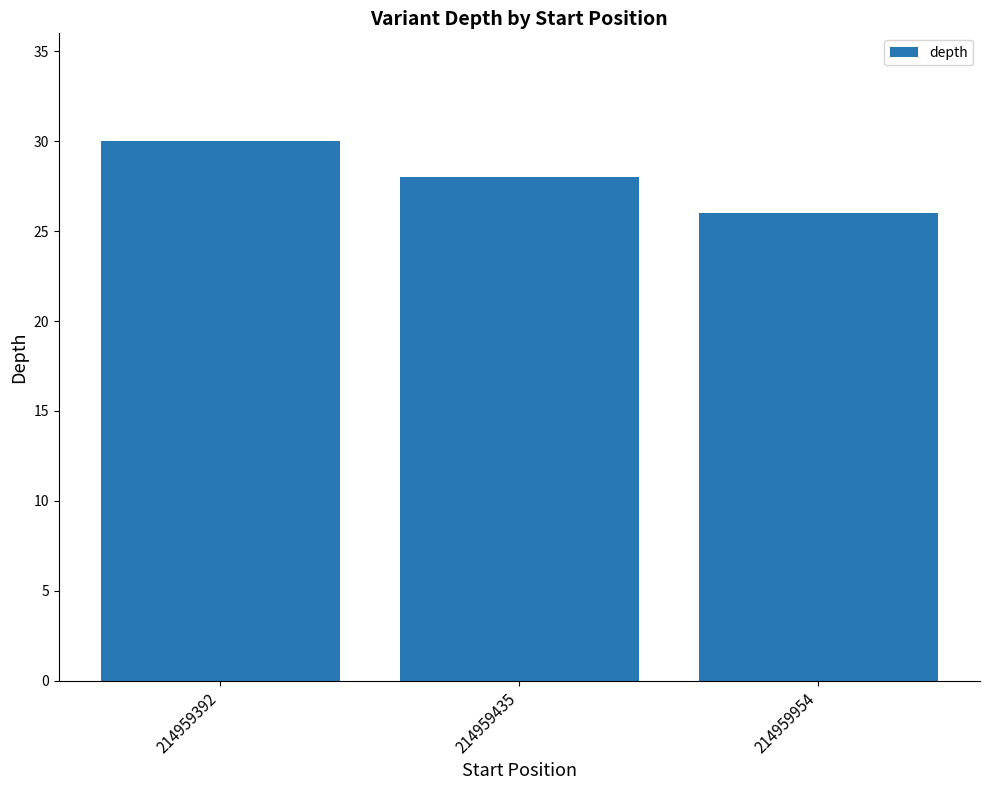

Are the bars grouped side by side (vs. stacked)?

No